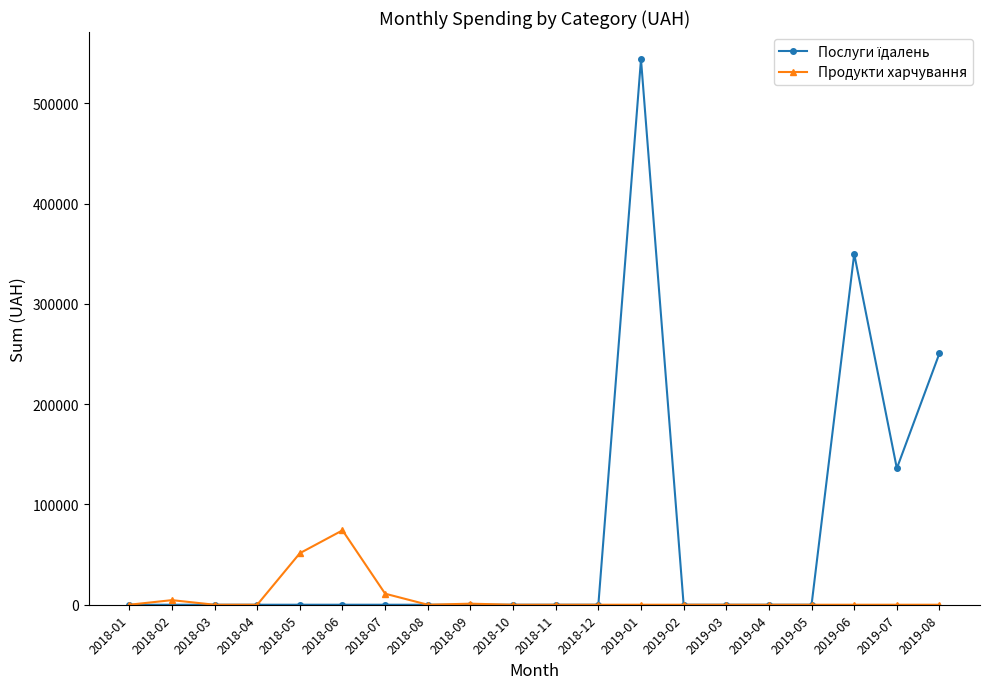

At how many categories does at least one series exceed 451152?

1